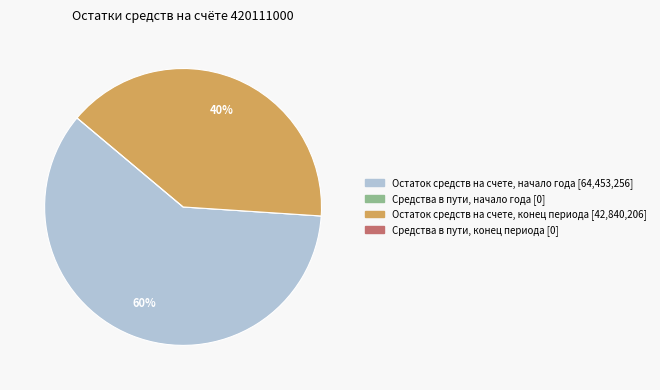

To the nearest percent, what is the average slice percentage?

25%